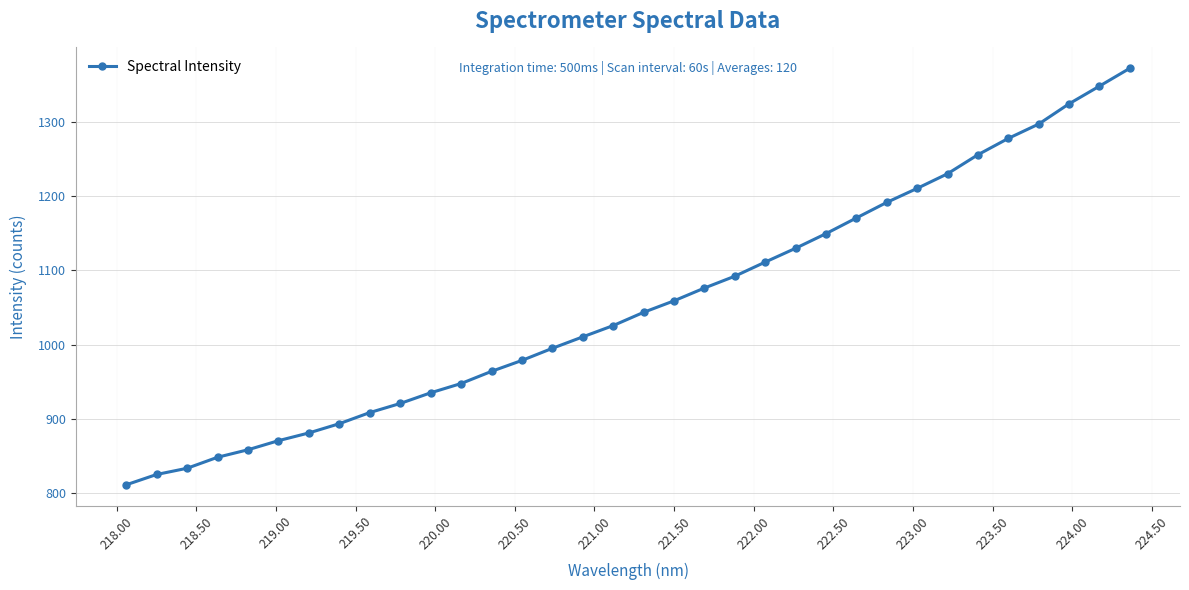

What is the minimum value shown in the chart?

811.3